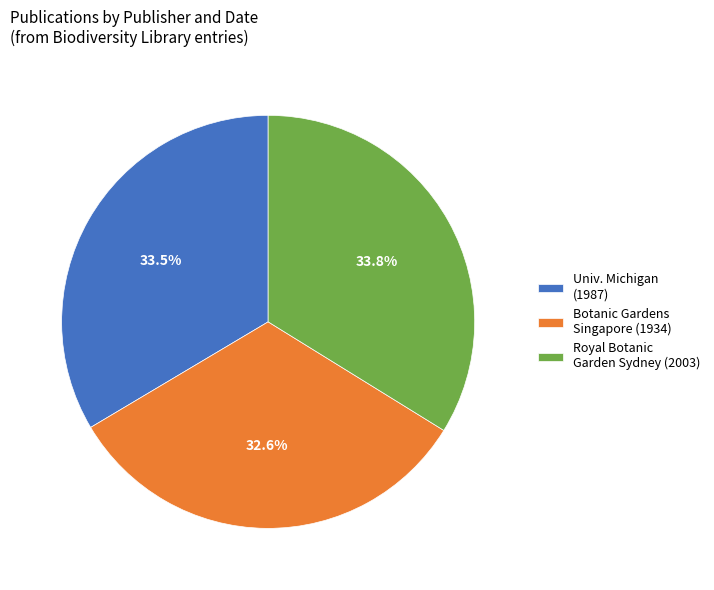

Is there a majority slice in this chart?

No